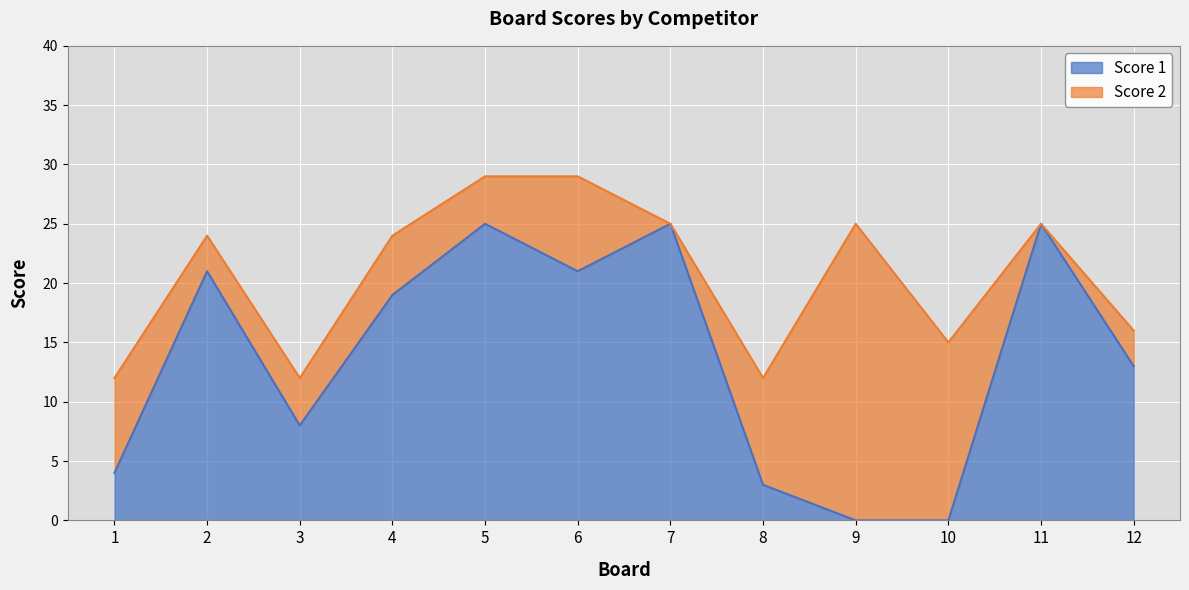

Reading left to right, list all the values displayed in this chart.

4	21	8	19	25	21	25	3	0	0	25	13